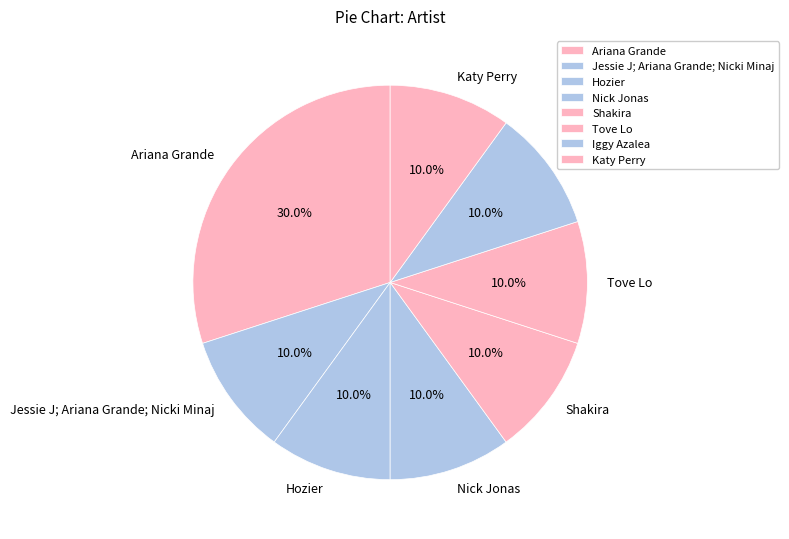

How many segments does this pie chart have?

8